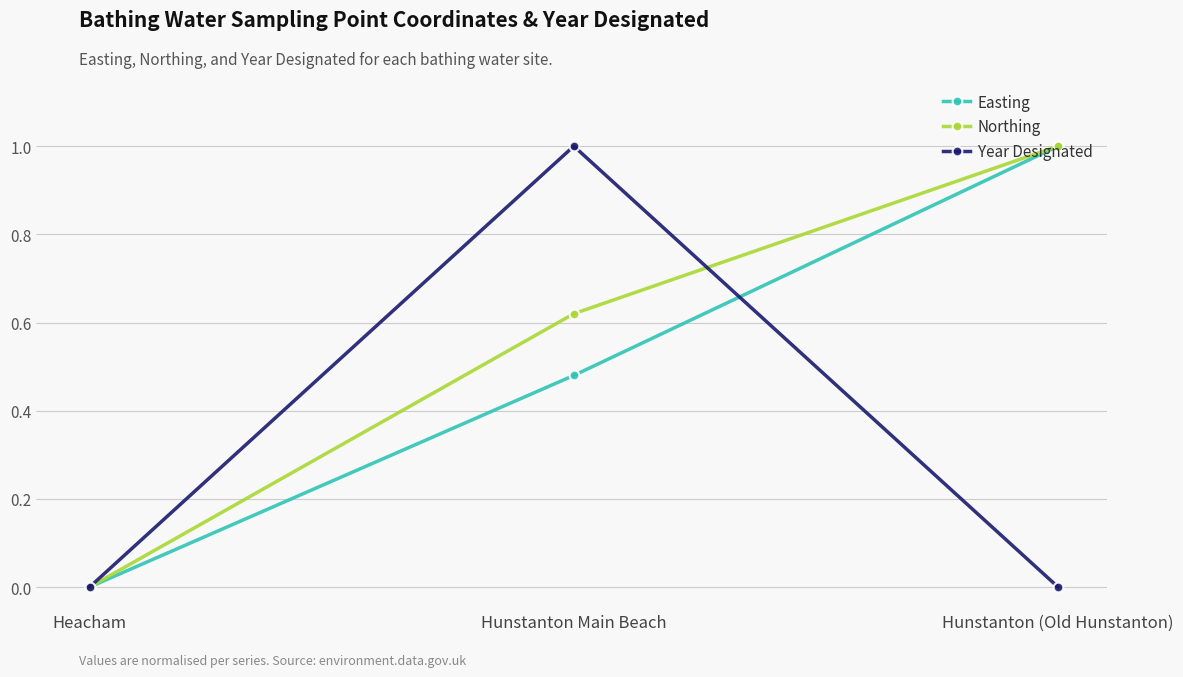

At which category is the sum across all series the highest?

Hunstanton Main Beach